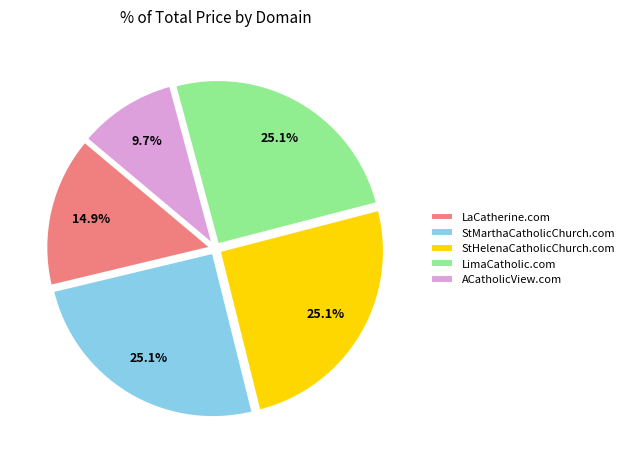

The ACatholicView.com slice represents 1% of the pie. True or false?

False